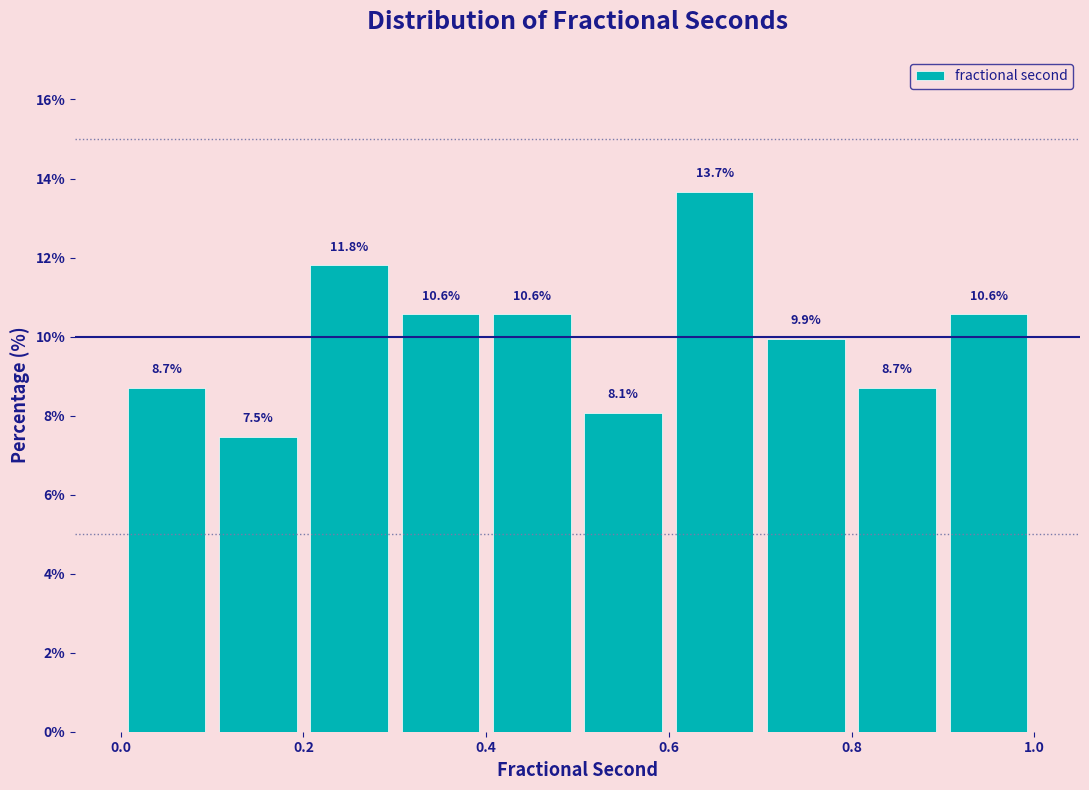

Reading left to right, list every bar in this chart as the range it spans on the x-axis followed by its height.

0.0 to 0.1: 8.7
0.1 to 0.2: 7.5
0.2 to 0.3: 11.8
0.3 to 0.4: 10.6
0.4 to 0.5: 10.6
0.5 to 0.6: 8.1
0.6 to 0.7: 13.7
0.7 to 0.8: 9.9
0.8 to 0.9: 8.7
0.9 to 1.0: 10.6